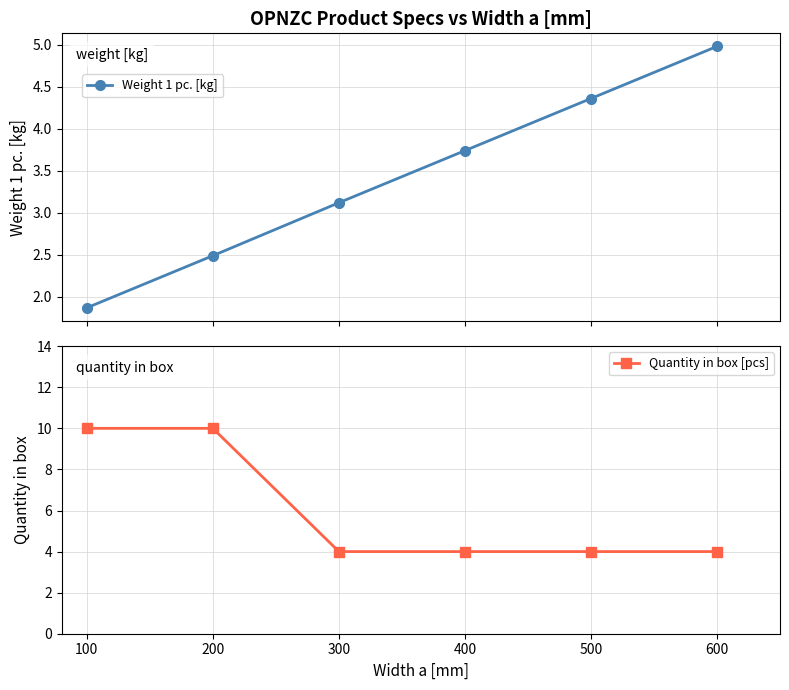

True or false: Weight 1 pc. [kg] has more than 2 points higher than both neighbors.

False